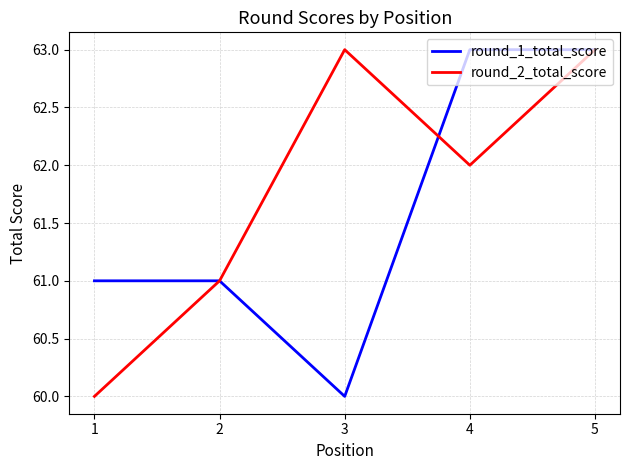

Is the value of round_1_total_score at 3 greater than the value of round_2_total_score at 3?

No